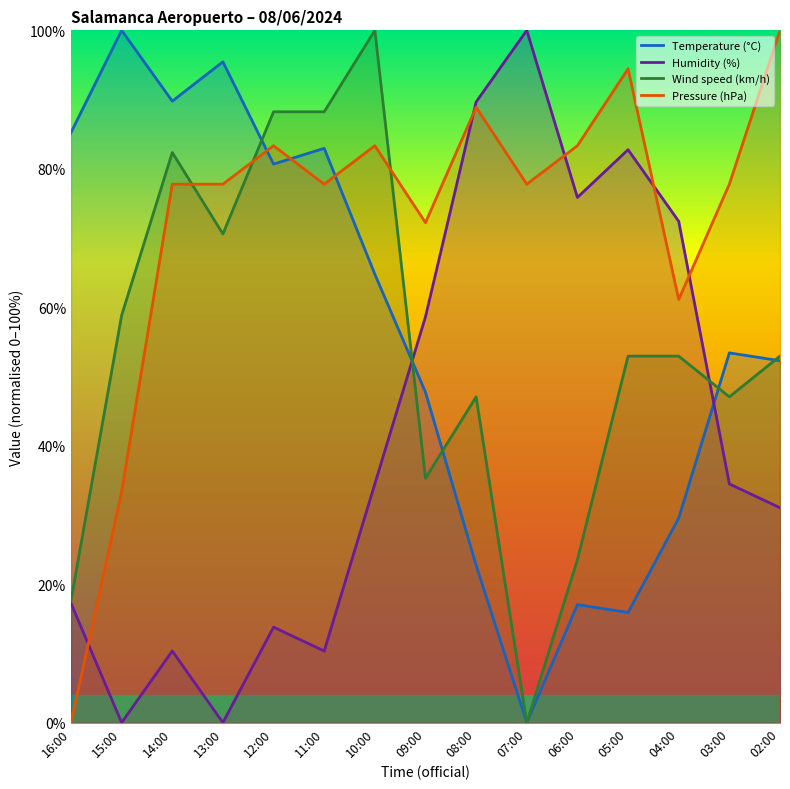

What are all the series names shown in the legend?

Temperature (°C), Humidity (%), Wind speed (km/h), Pressure (hPa)